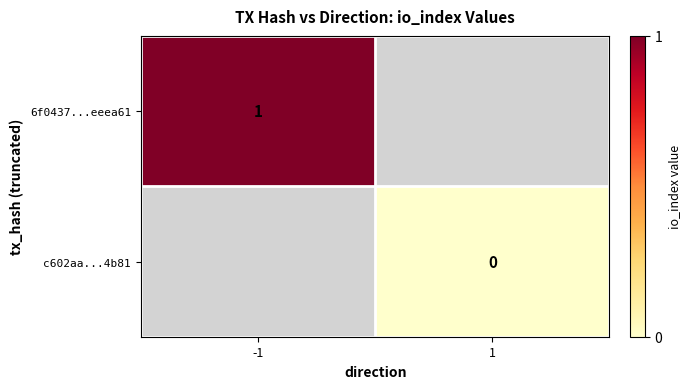

Is the value of c602aa...4b81 at 1 greater than the value of 6f0437...eeea61 at -1?

No